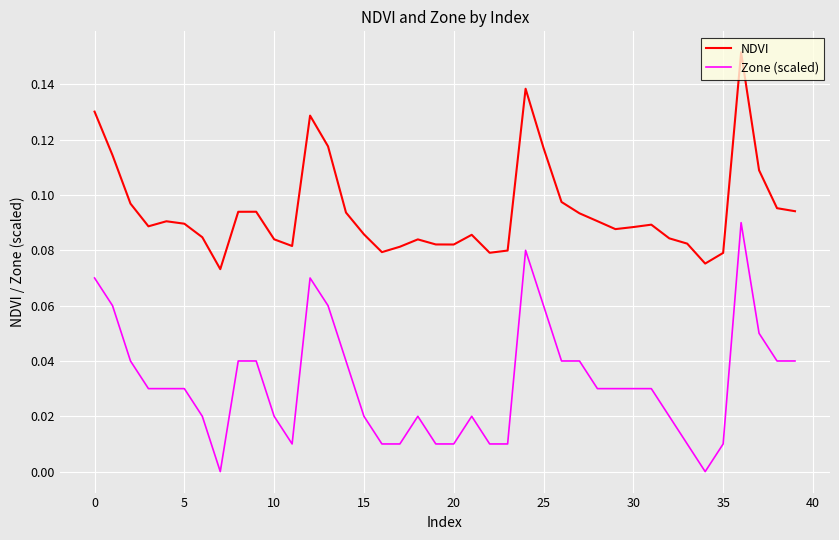

True or false: NDVI and Zone (scaled) intersect in this chart.

False